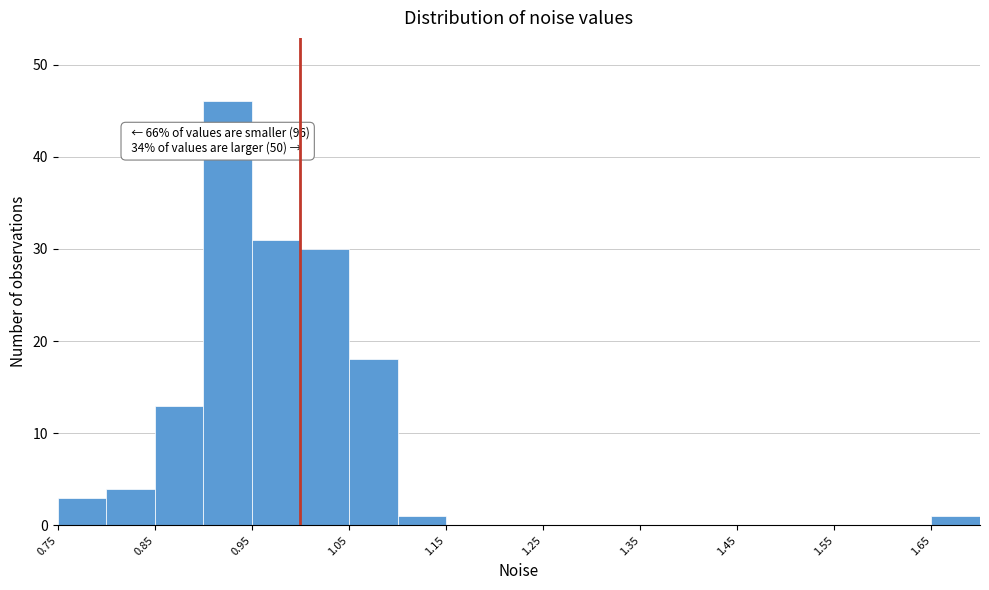

Over which range of the x-axis is the bar tallest?

0.90 to 0.95